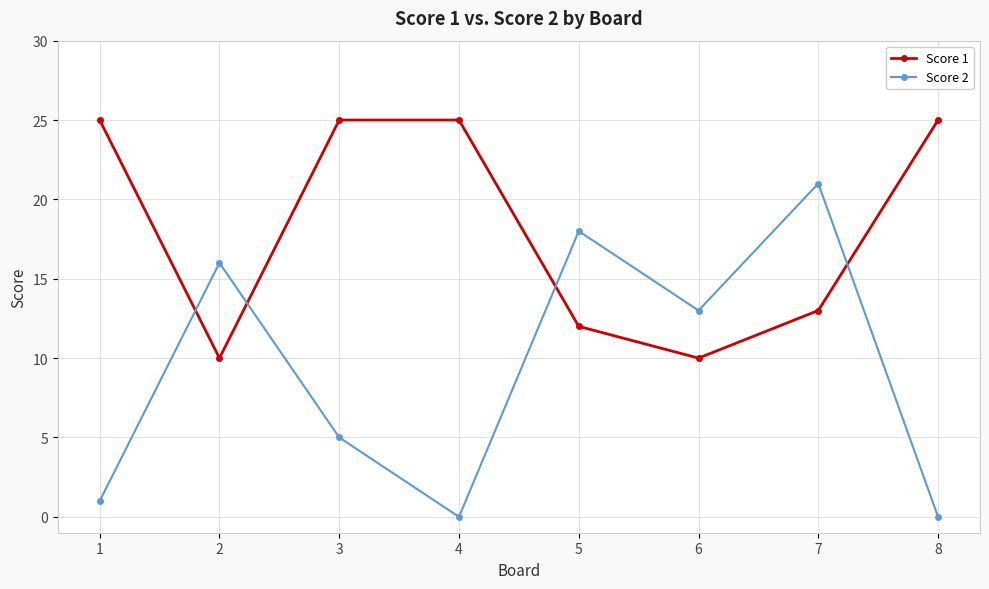

At which category does Score 2 reach its first local valley?

4